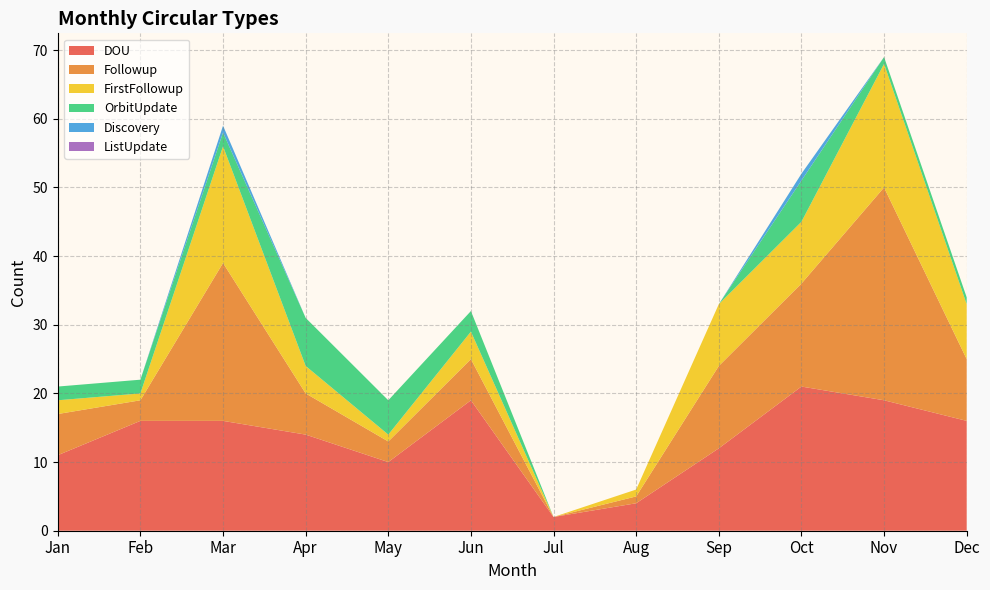

Reading left to right, list all the values displayed in this chart.

DOU: Jan=11	Feb=16	Mar=16	Apr=14	May=10	Jun=19	Jul=2	Aug=4	Sep=12	Oct=21	Nov=19	Dec=16
Followup: Jan=6	Feb=3	Mar=23	Apr=6	May=3	Jun=6	Jul=0	Aug=1	Sep=12	Oct=15	Nov=31	Dec=9
FirstFollowup: Jan=2	Feb=1	Mar=17	Apr=4	May=1	Jun=4	Jul=0	Aug=1	Sep=9	Oct=9	Nov=18	Dec=8
OrbitUpdate: Jan=2	Feb=2	Mar=2	Apr=7	May=5	Jun=3	Jul=0	Aug=0	Sep=0	Oct=6	Nov=1	Dec=1
Discovery: Jan=0	Feb=0	Mar=1	Apr=0	May=0	Jun=0	Jul=0	Aug=0	Sep=0	Oct=1	Nov=0	Dec=0
ListUpdate: Jan=0	Feb=0	Mar=0	Apr=0	May=0	Jun=0	Jul=0	Aug=0	Sep=0	Oct=0	Nov=0	Dec=0